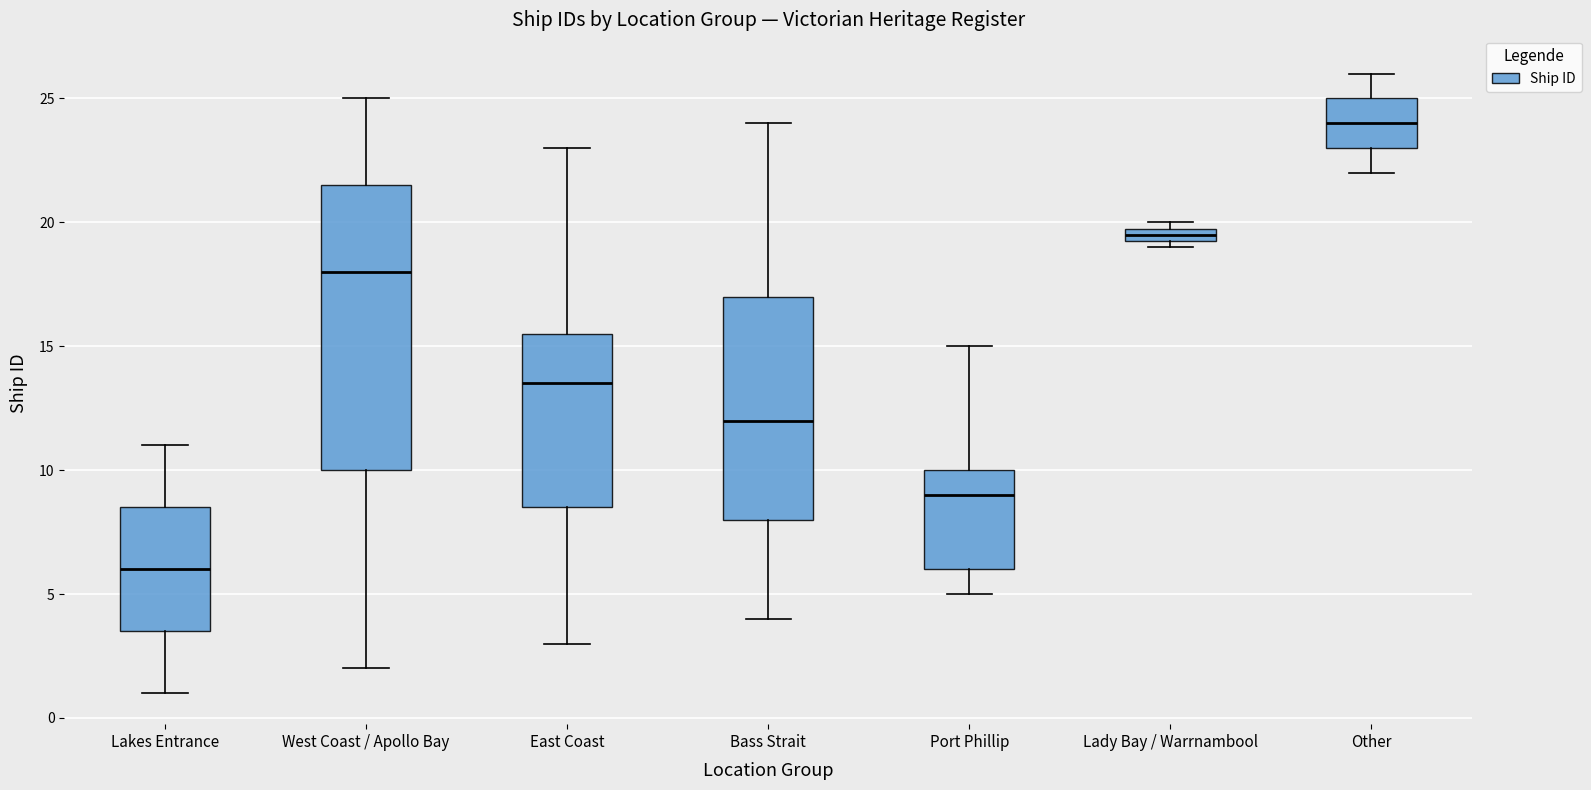

Which box is the tallest, from its lower edge to its upper edge?

West Coast / Apollo Bay